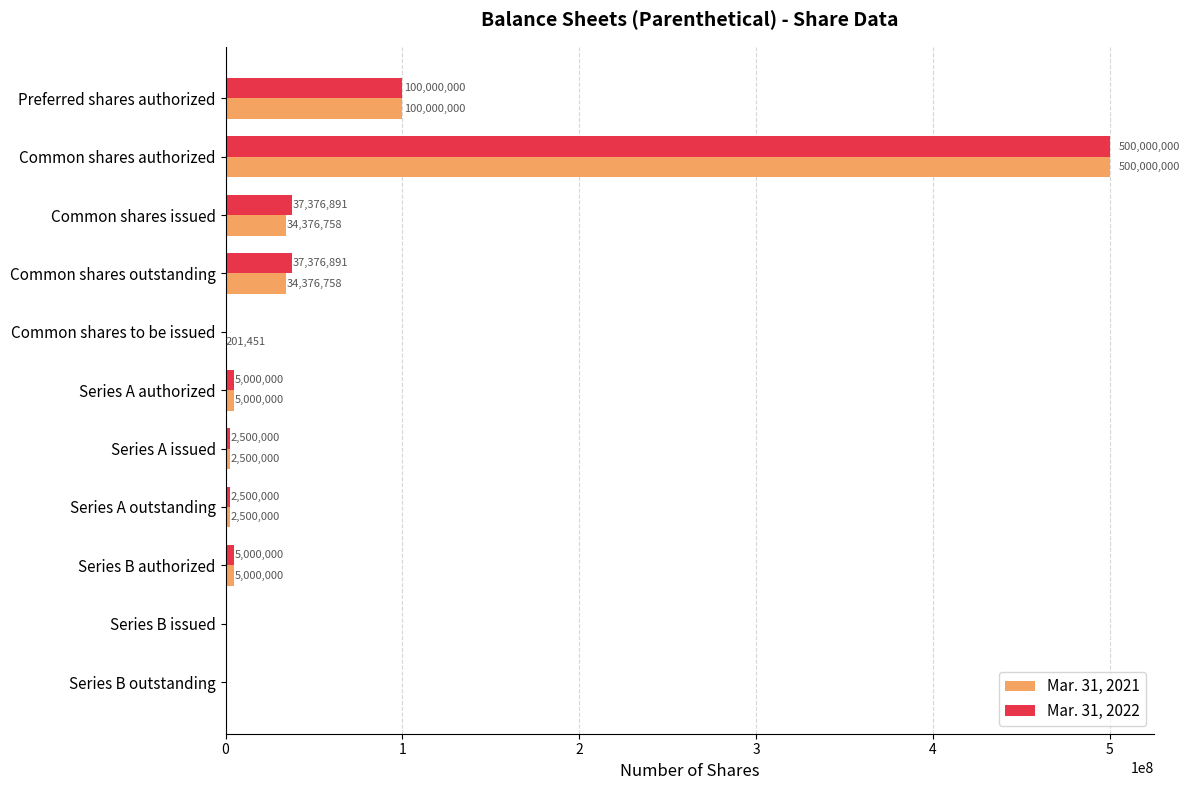

Is it true that Mar. 31, 2021 equals 182103537 at Series B issued?

False